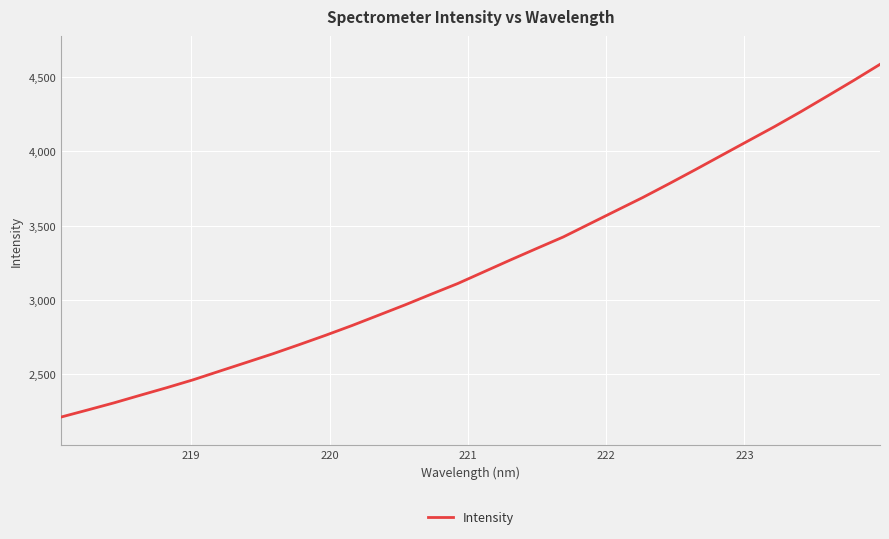

True or false: there are more than 0 points higher than both neighbors.

False